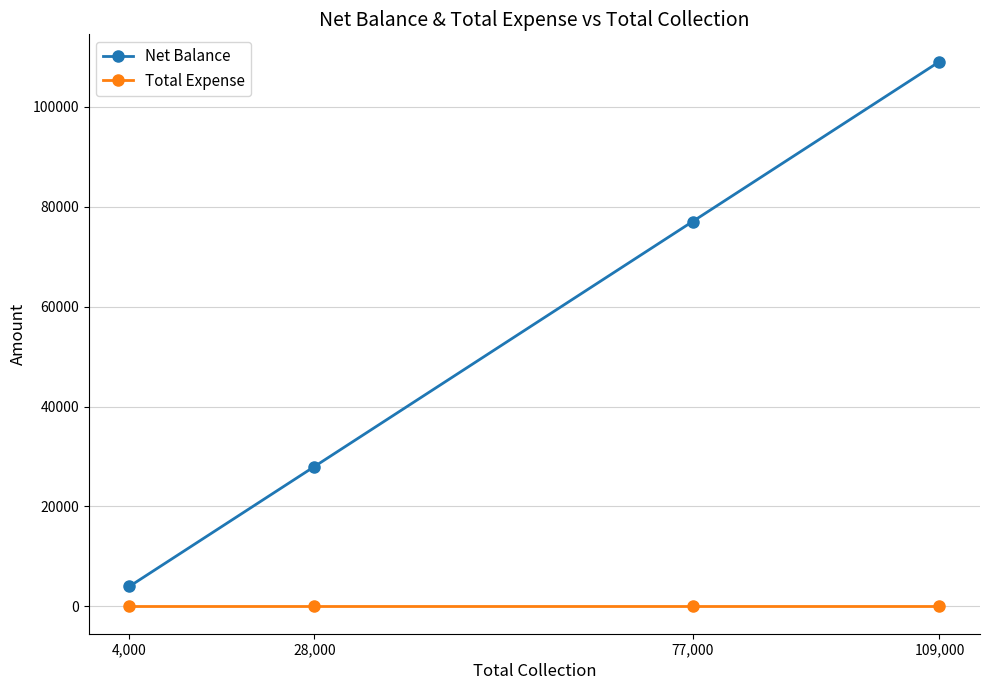

Count the number of data series in this chart.

2